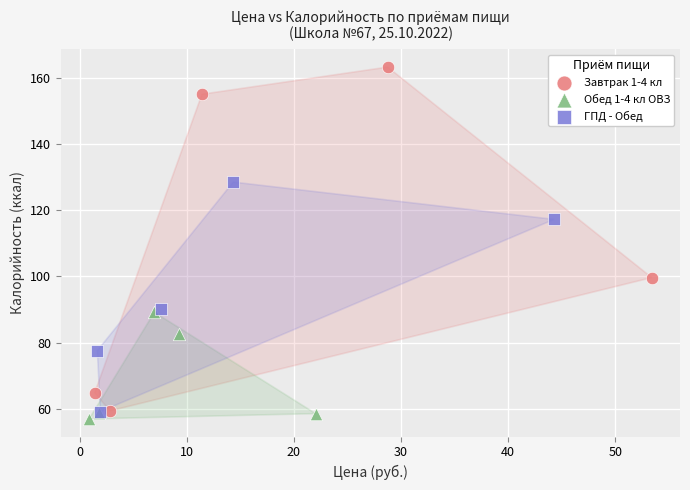

Which series reaches the maximum Y coordinate?

Завтрак 1-4 кл